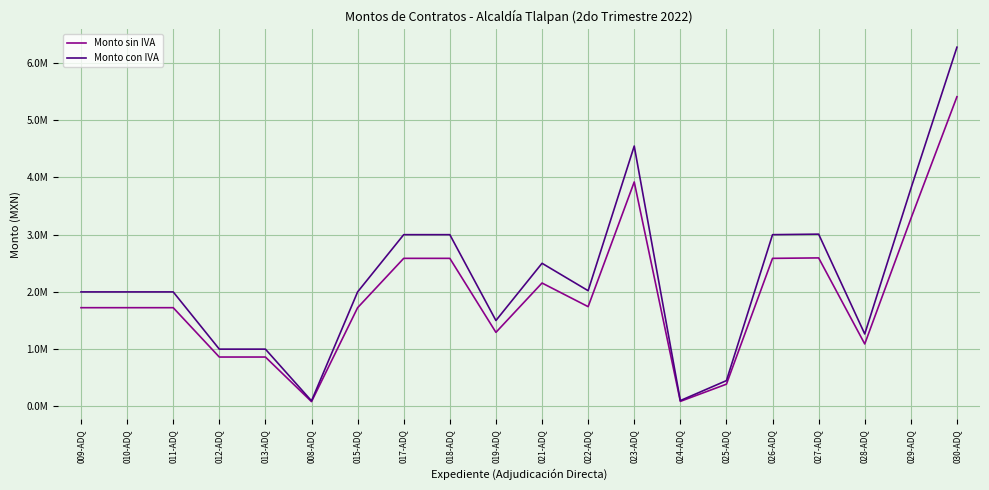

What is the label of the 4th point from the left?

012-ADQ